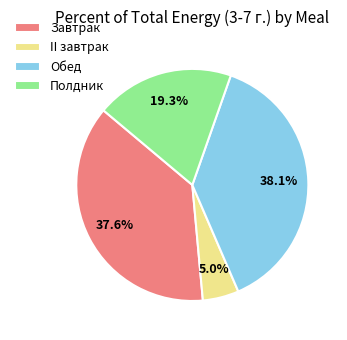

What percentage is NOT represented by II завтрак?

95.0%